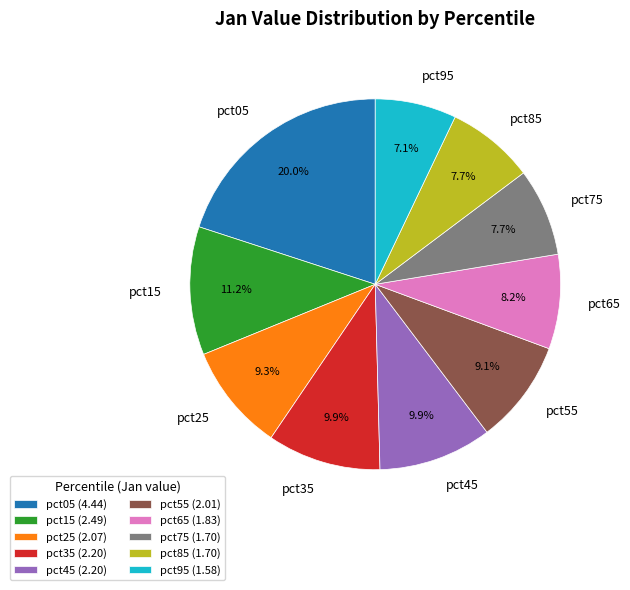

Does any single category account for the majority?

No